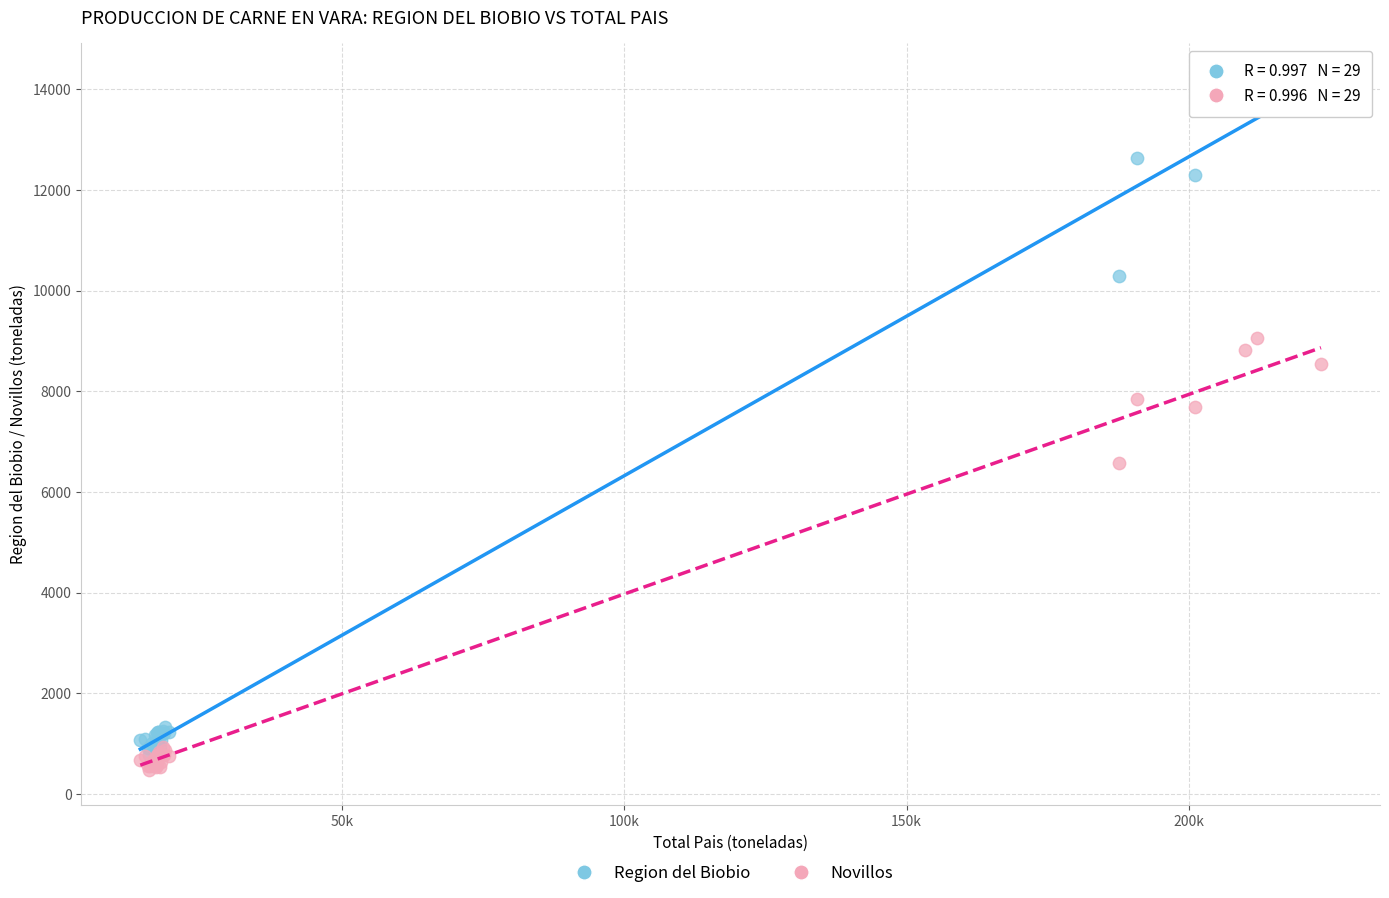

What are all the series names shown in the legend?

Region del Biobio, Novillos